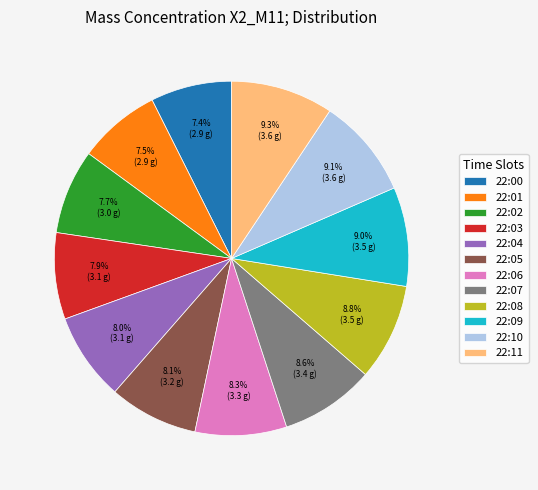

To the nearest percent, what portion does 22:06 represent?

8%